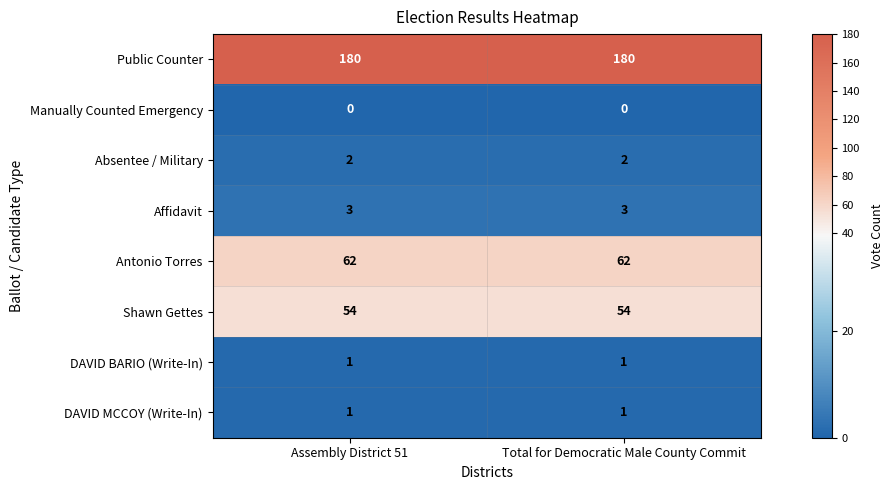

Reading left to right, extract all data points from this chart.

Public Counter: 180	180
Manually Counted Emergency: 0	0
Absentee / Military: 2	2
Affidavit: 3	3
Antonio Torres: 62	62
Shawn Gettes: 54	54
DAVID BARIO (Write-In): 1	1
DAVID MCCOY (Write-In): 1	1